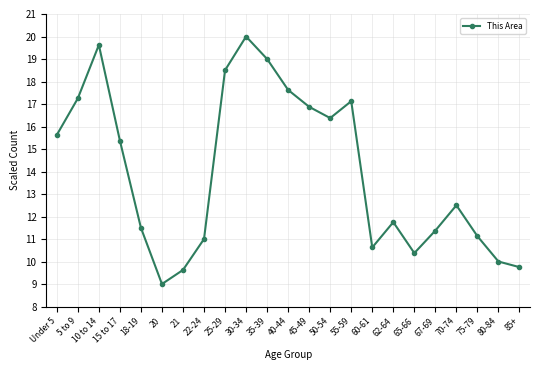

What is the value of the 22nd point from the left?

10.0